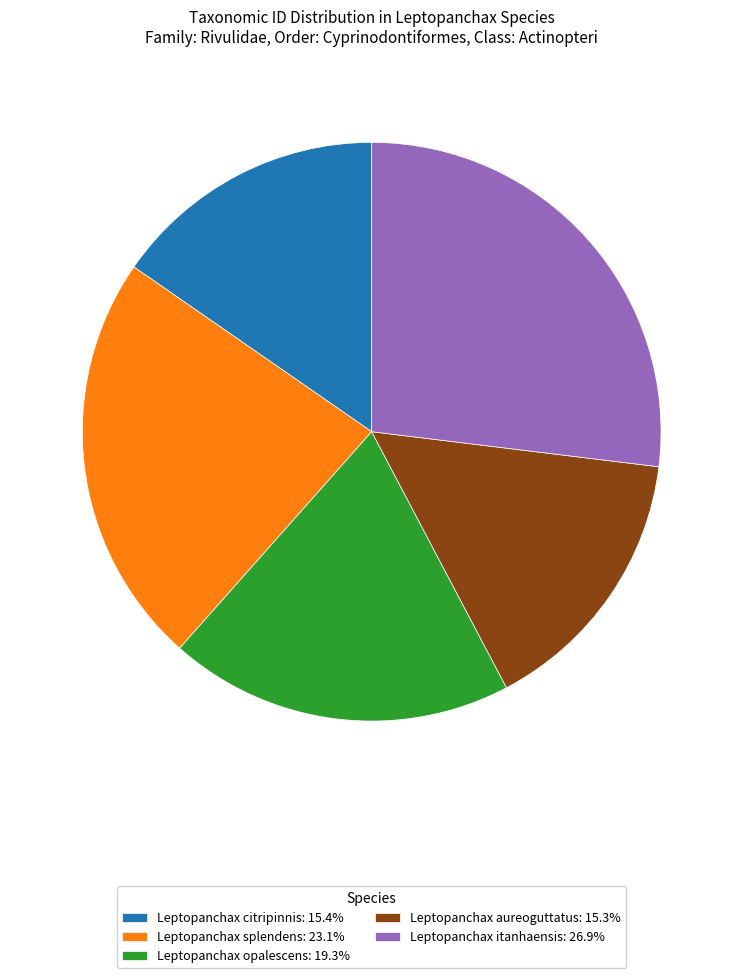

Is it true that Leptopanchax itanhaensis is 27% of the pie?

True